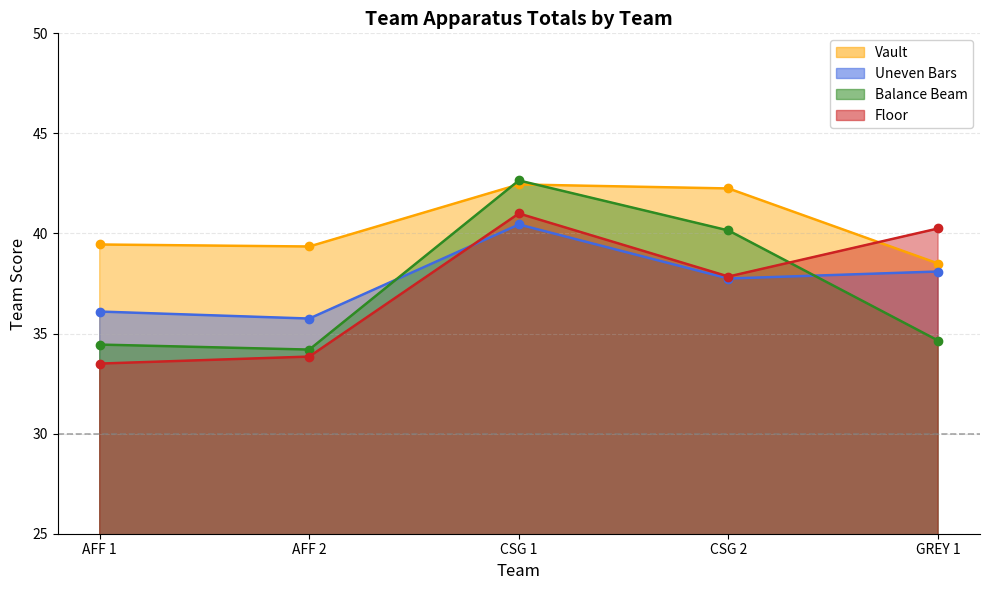

Does the chart display data point markers on the line(s)?

Yes